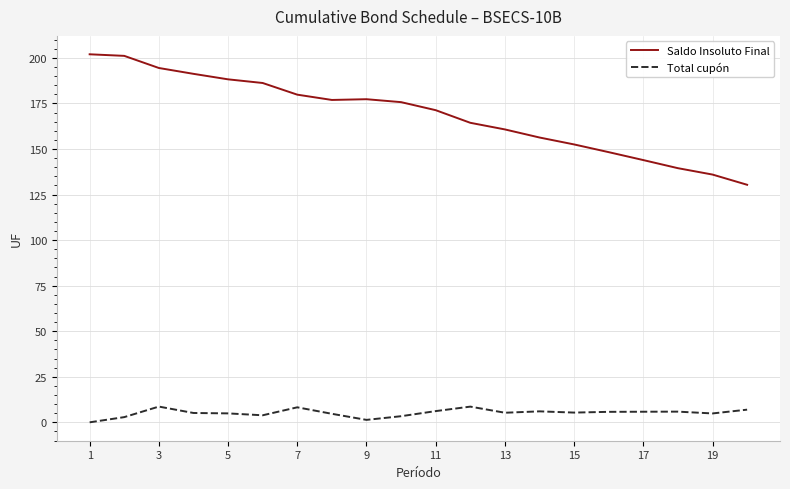

Does the chart display data point markers on the line(s)?

No